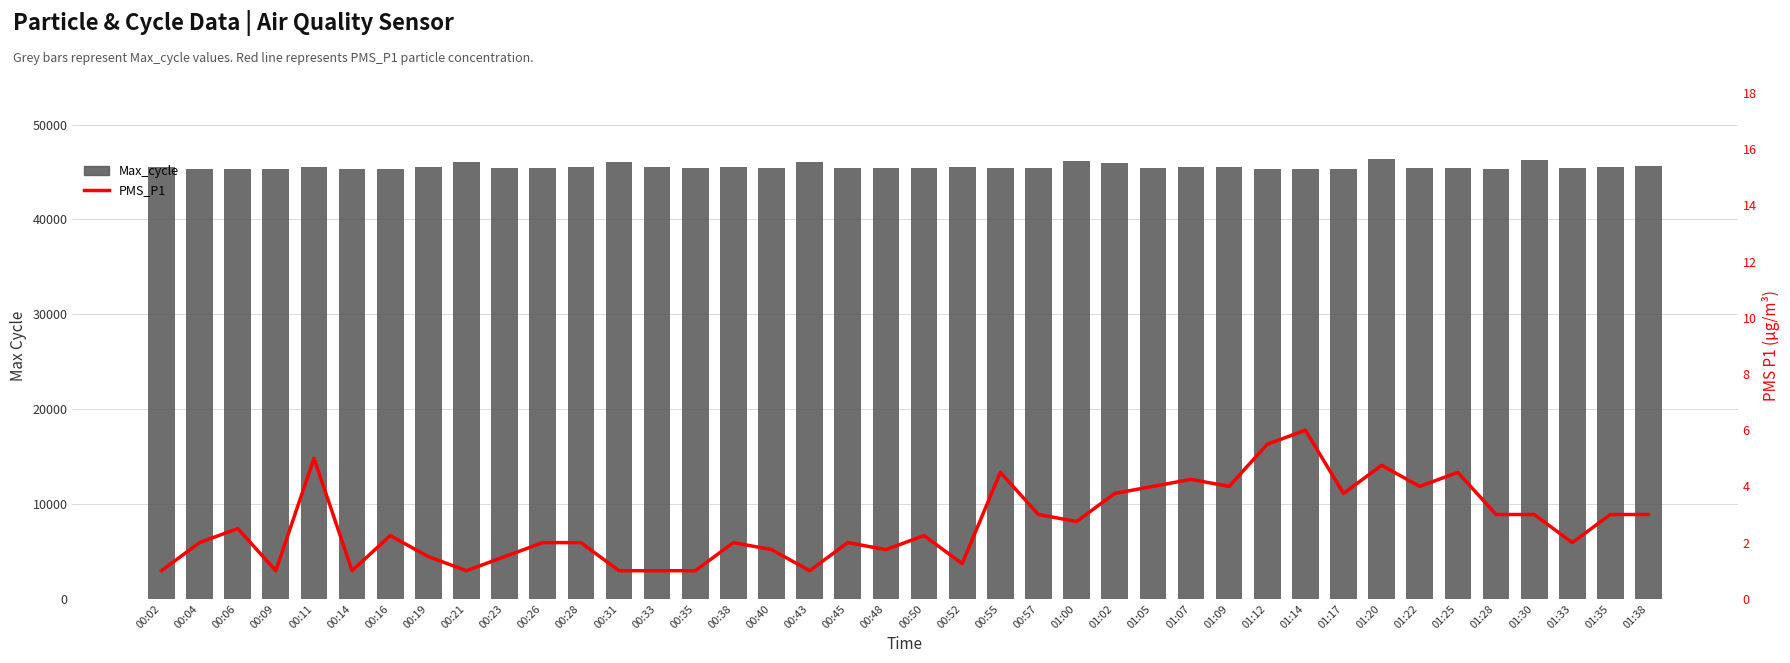

What is the sum of the PMS_P1 values at 01:12 and 00:14?

6.5